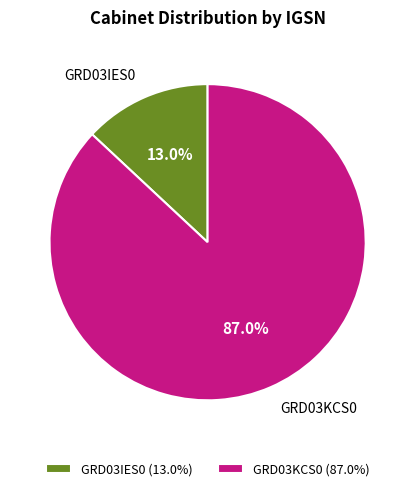

Is GRD03IES0 the majority of the pie?

No